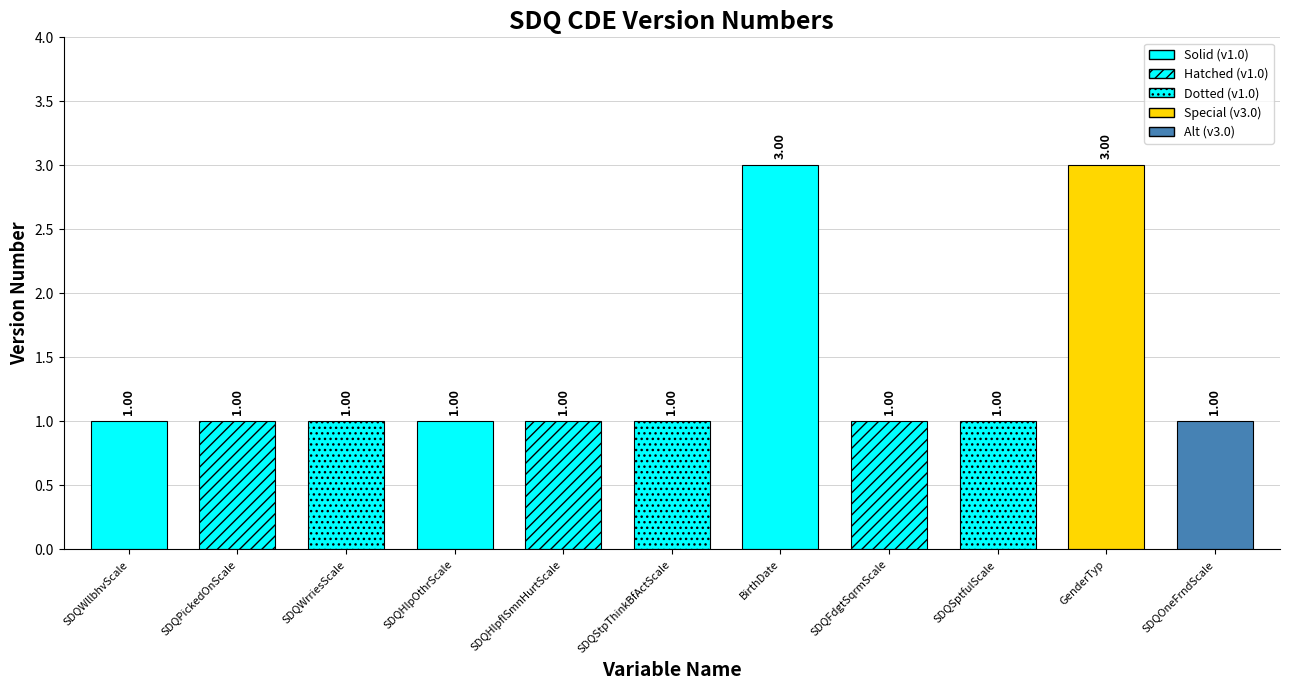

True or false: the data shows 1 at SDQUnhppyScale.

False